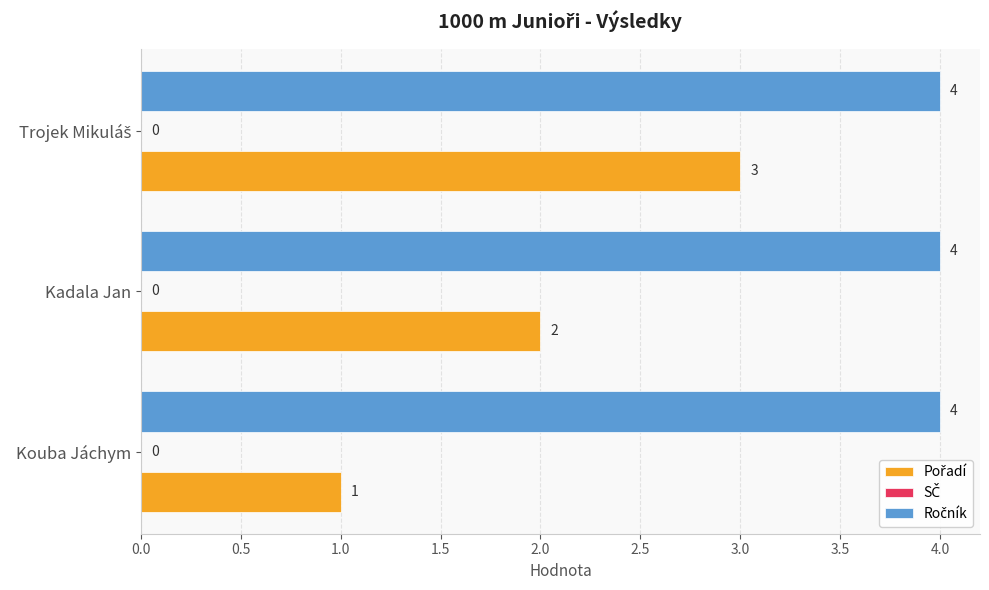

At how many categories does at least one series exceed 2?

3